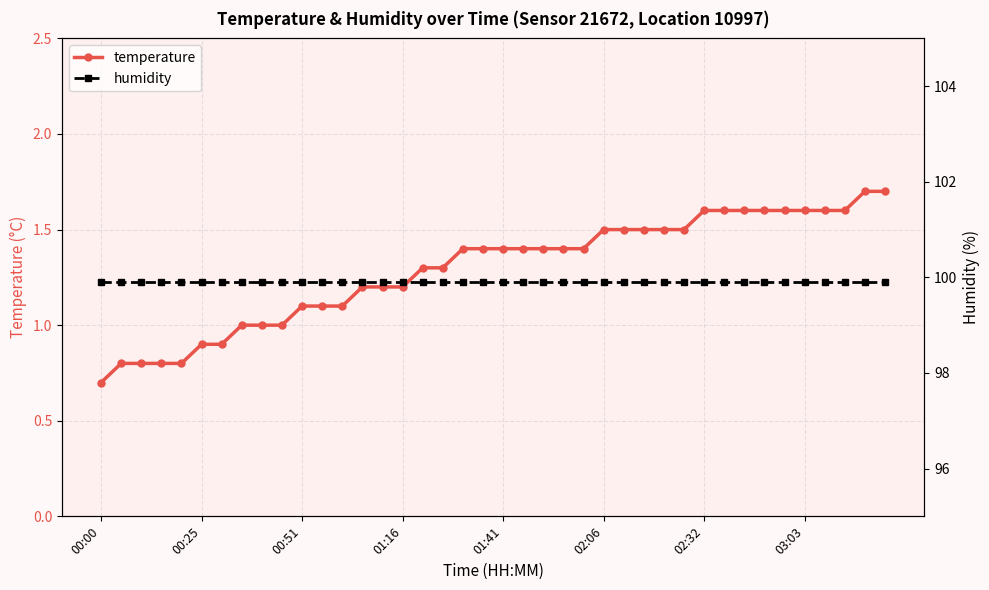

What is the highest value of the temperature series?

1.7